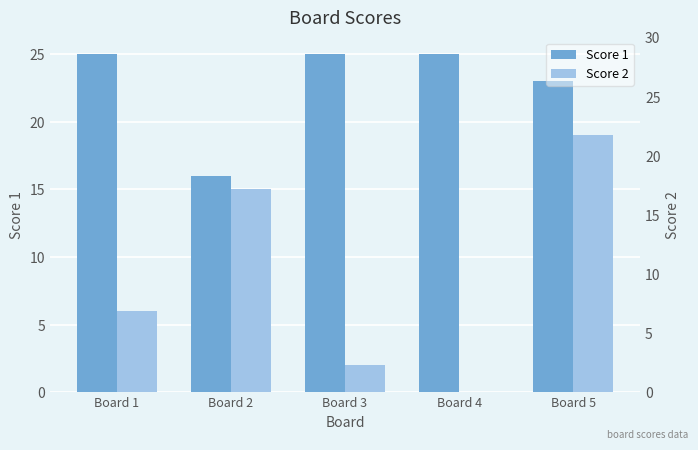

How many Score 1 values are between 23 and 25?

4